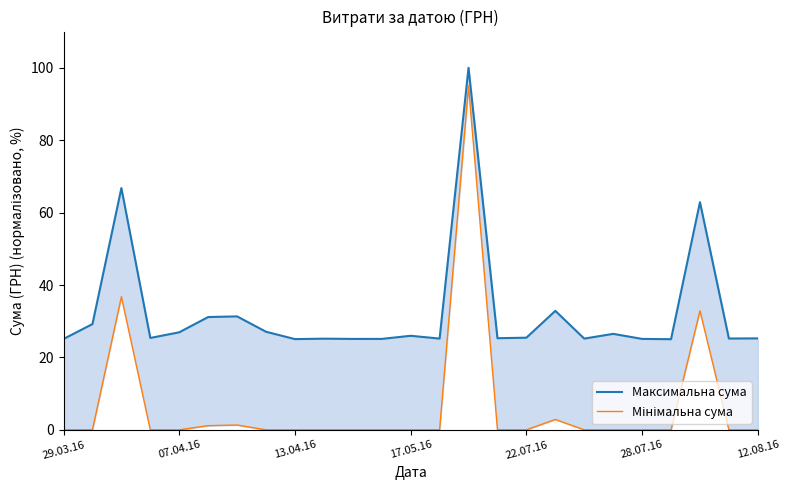

Which series has the largest range (max minus min)?

Мінімальна сума